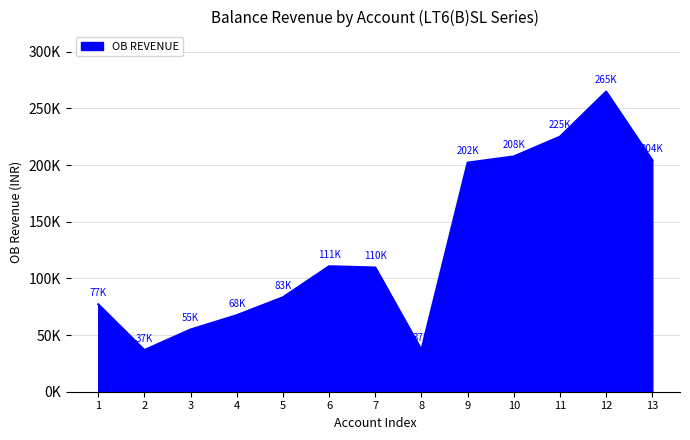

What is the sum of all values?

1681235.0